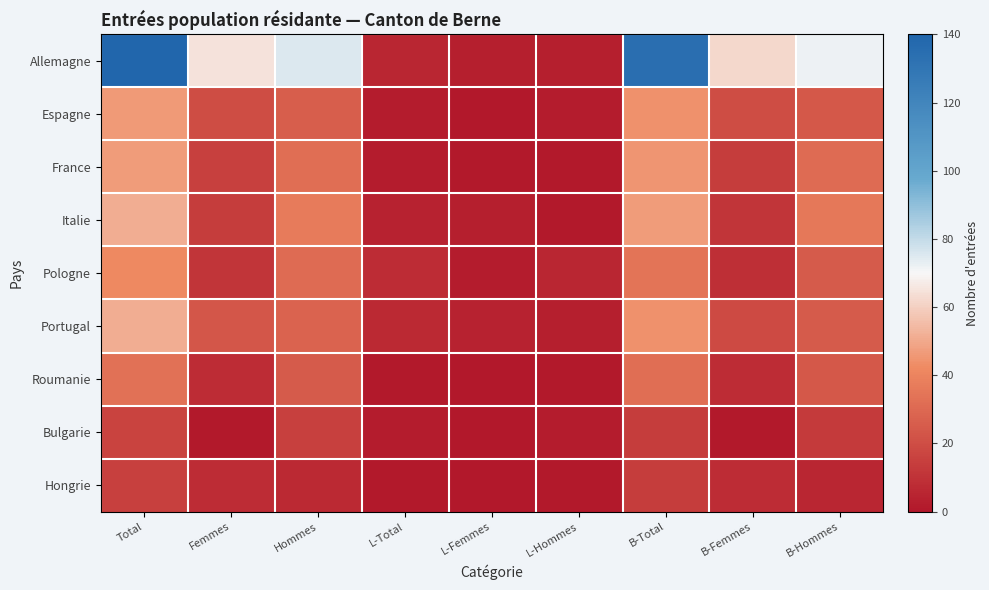

Between L-Femmes and B-Hommes, which series saw the biggest shift?

Allemagne